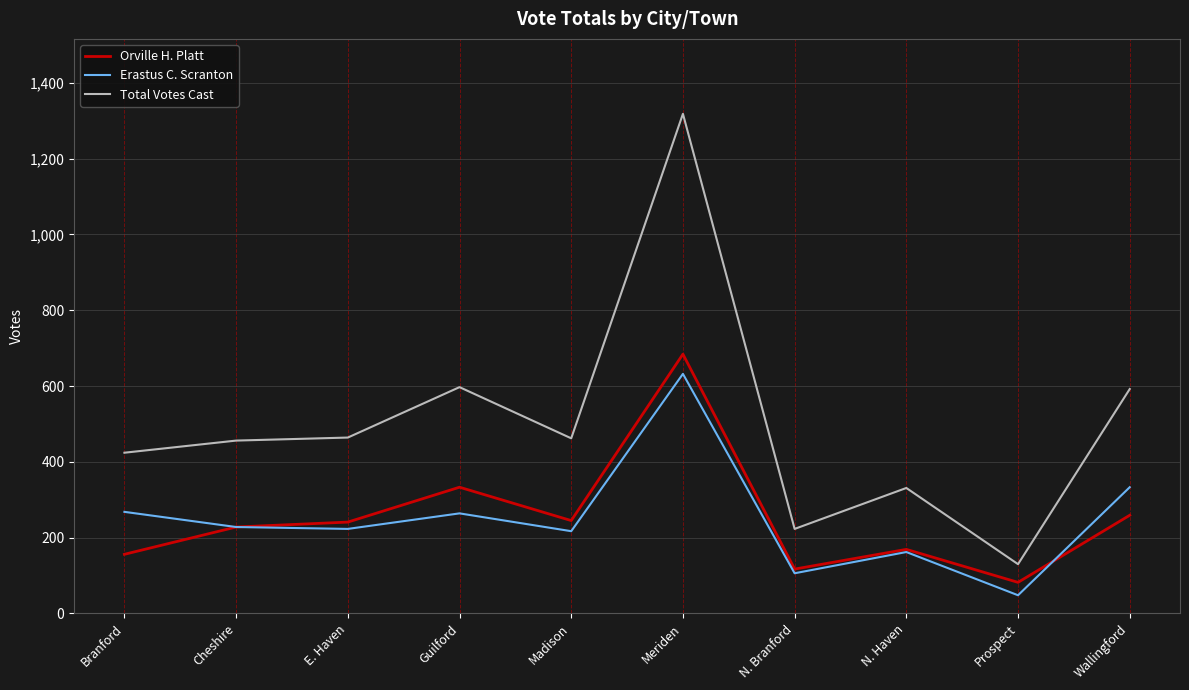

What is the minimum value shown in the chart?

48